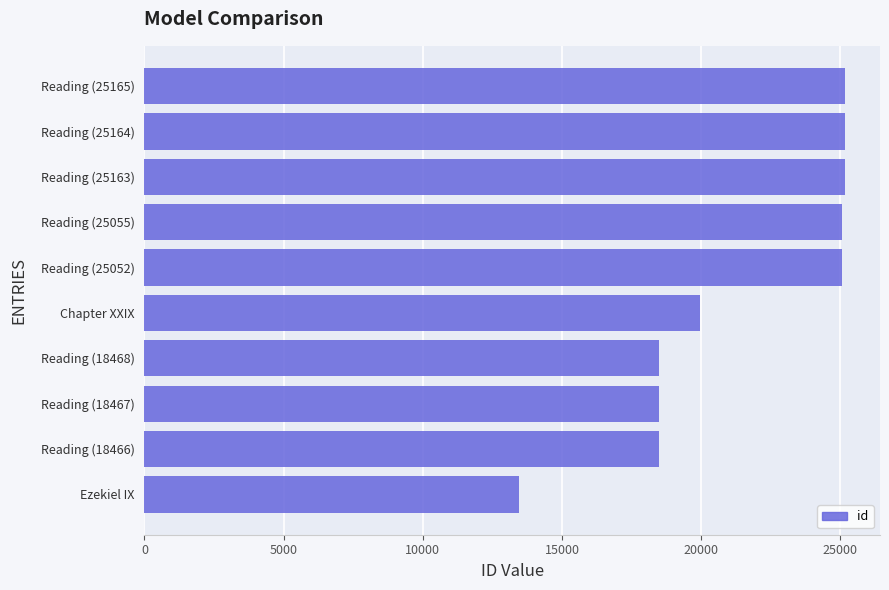

What is the ratio of the value at Reading (25052) to the value at Reading (18466)?

1.4